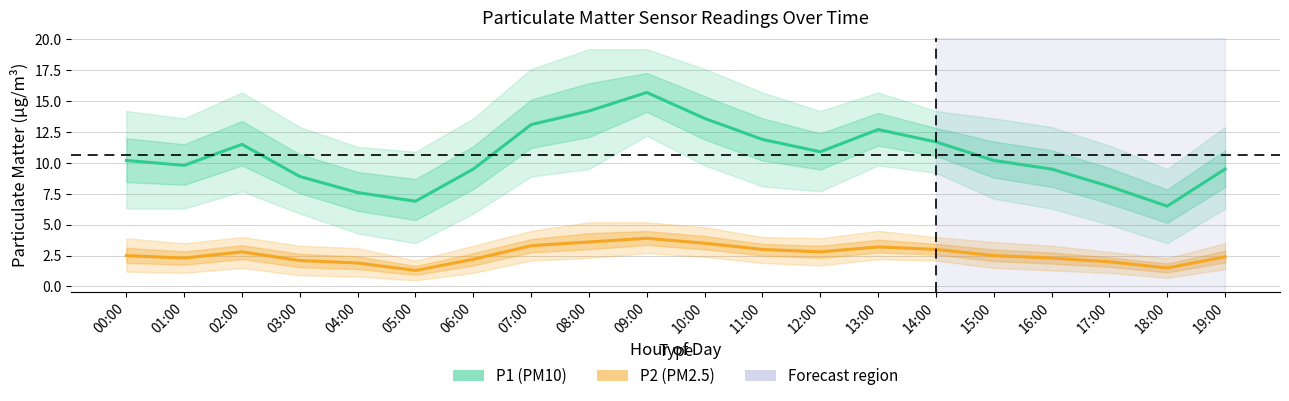

True or false: P1 (PM10) and P2 (PM2.5) intersect in this chart.

False